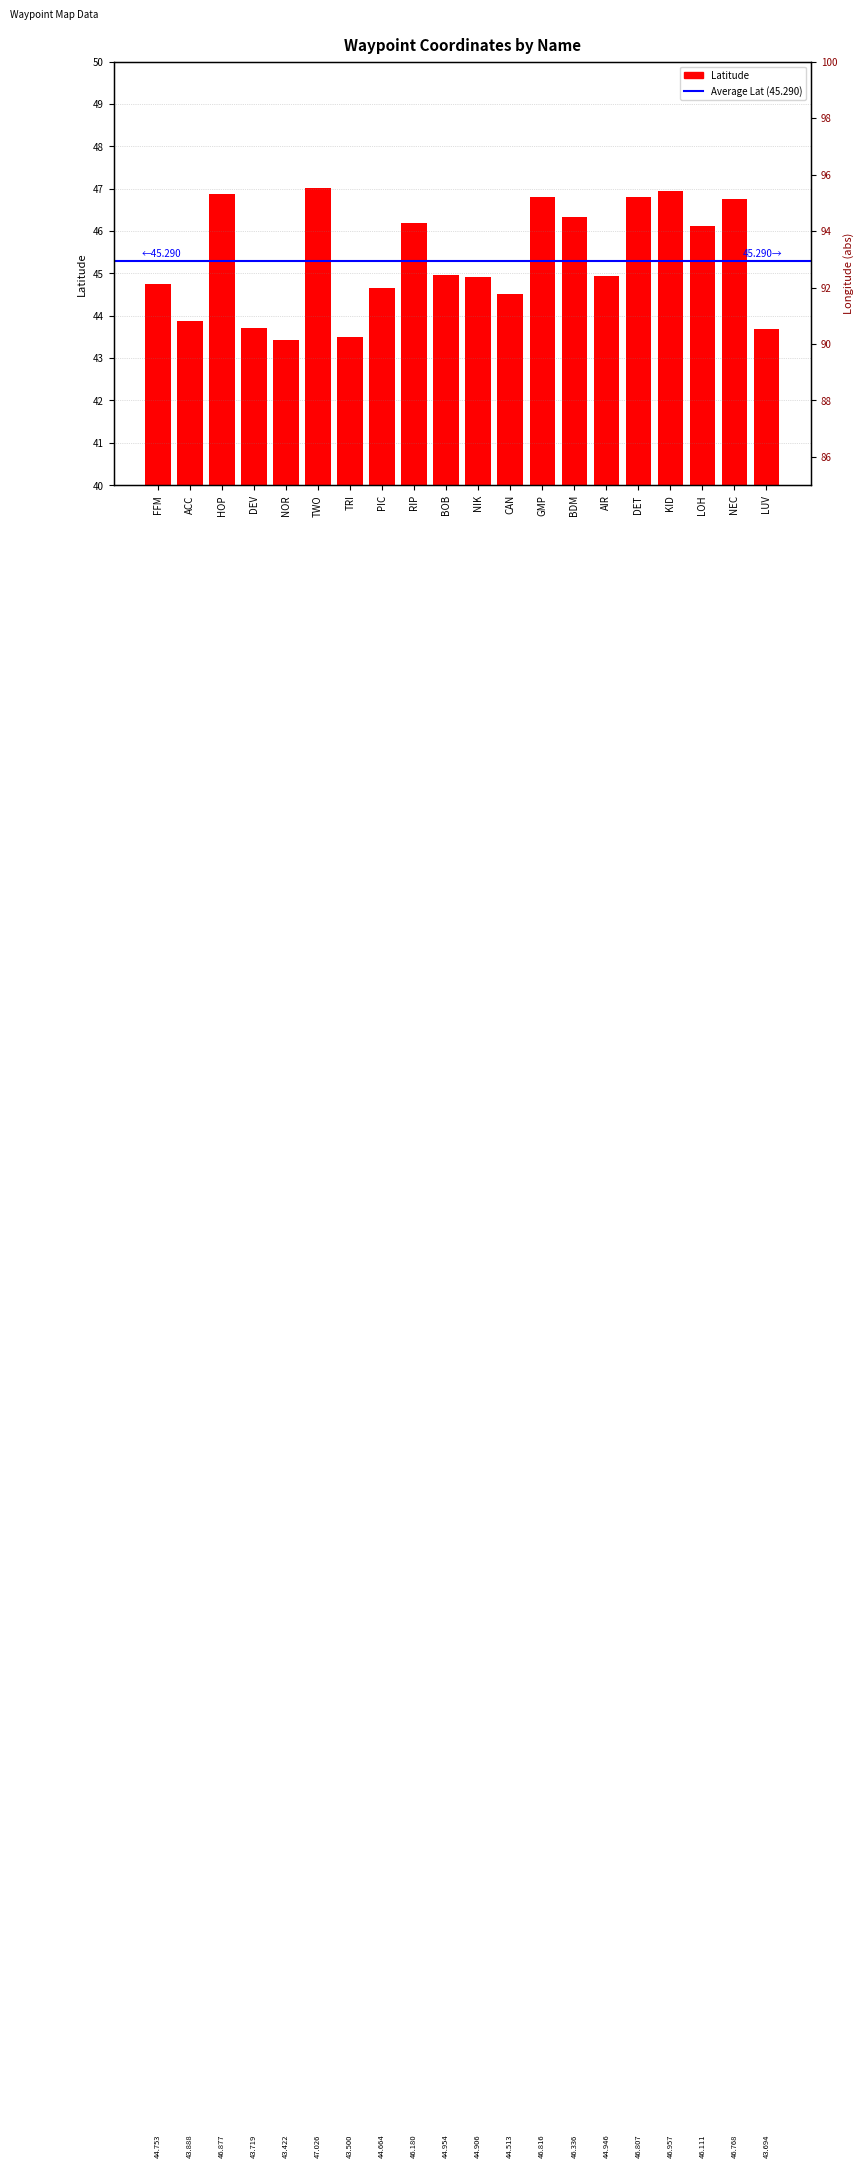

Which label corresponds to the largest value in the chart?

TWO